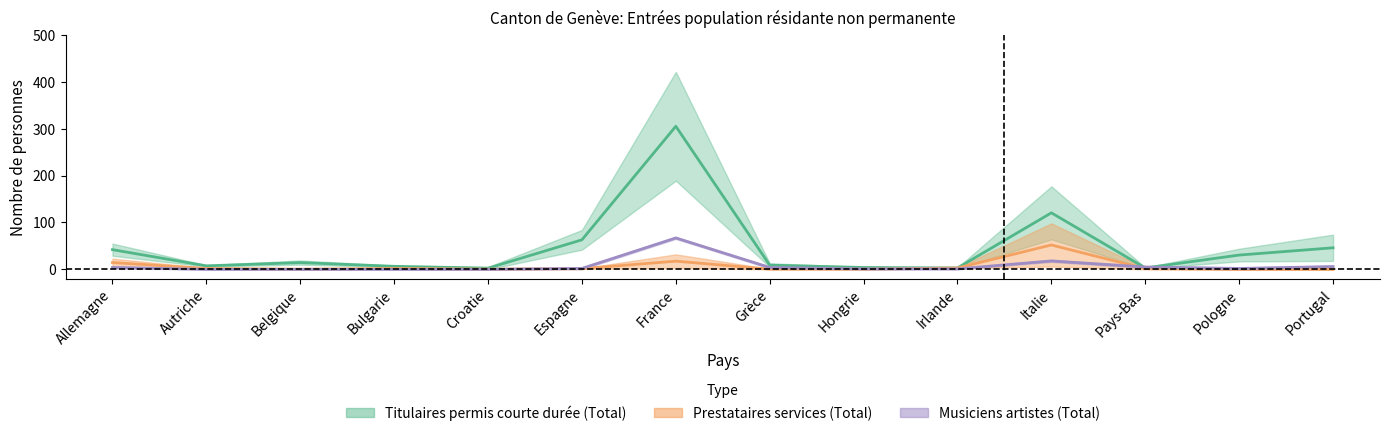

Where do Musiciens artistes (Total) and Prestataires services (Total) first cross each other?

Croatie and Espagne